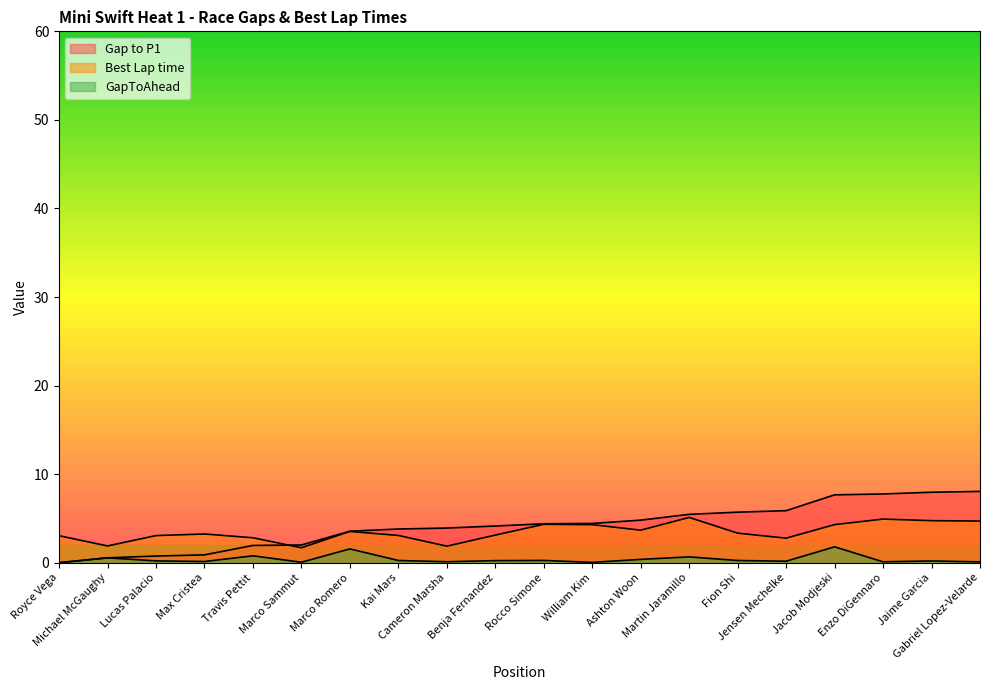

What is the label of the 1st point from the right?

Gabriel Lopez-Velarde